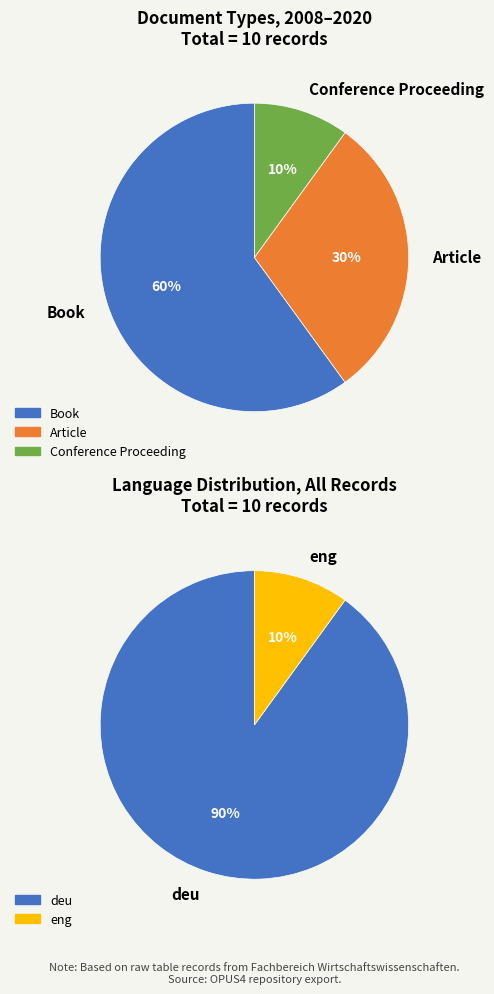

Which slice is the largest?

Book